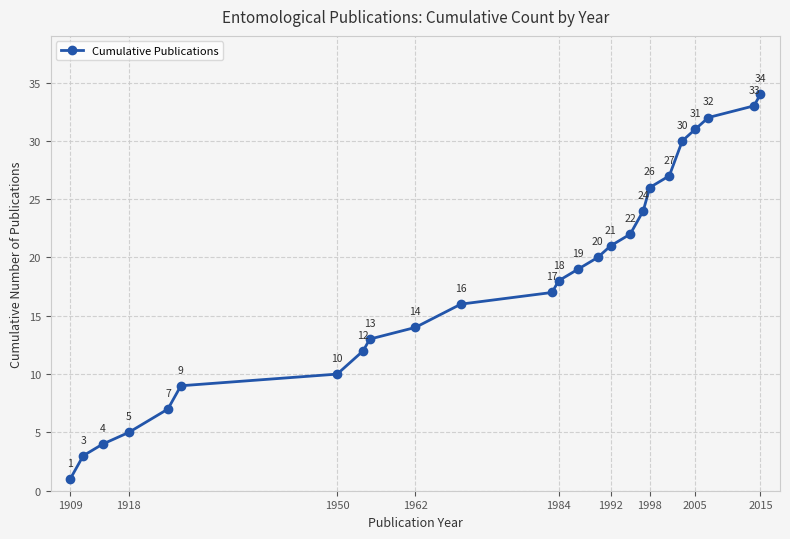

What is the minimum value shown in the chart?

1